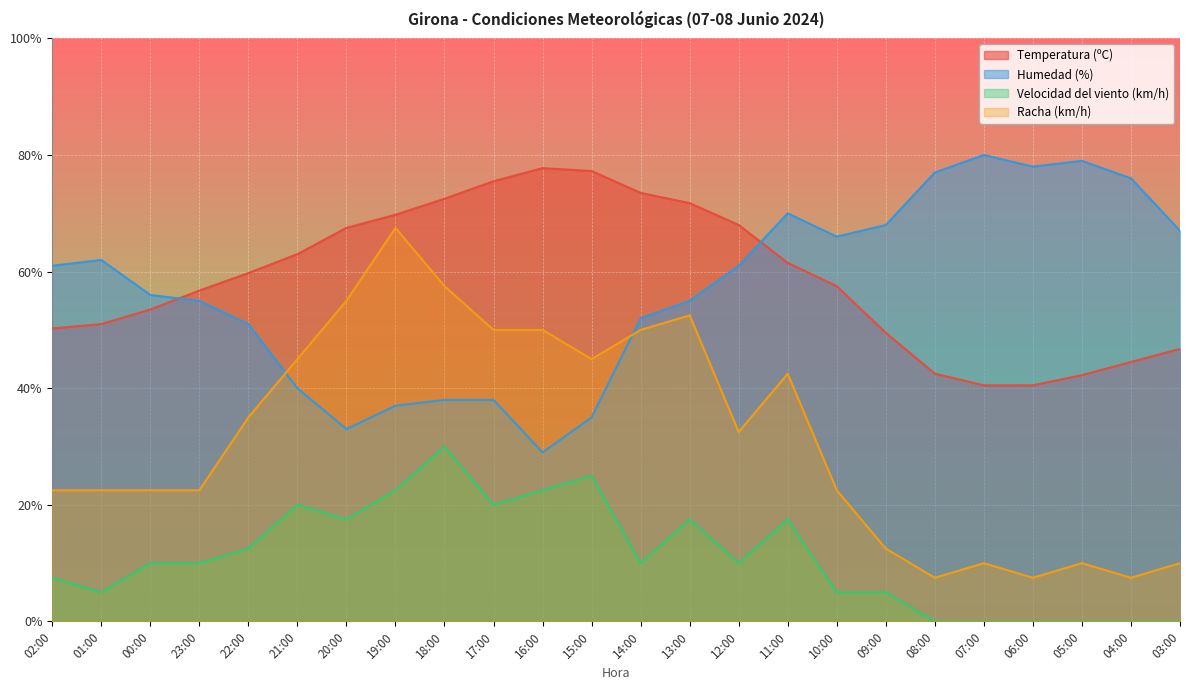

What is the sum of all Humedad (%) values?

1364.0